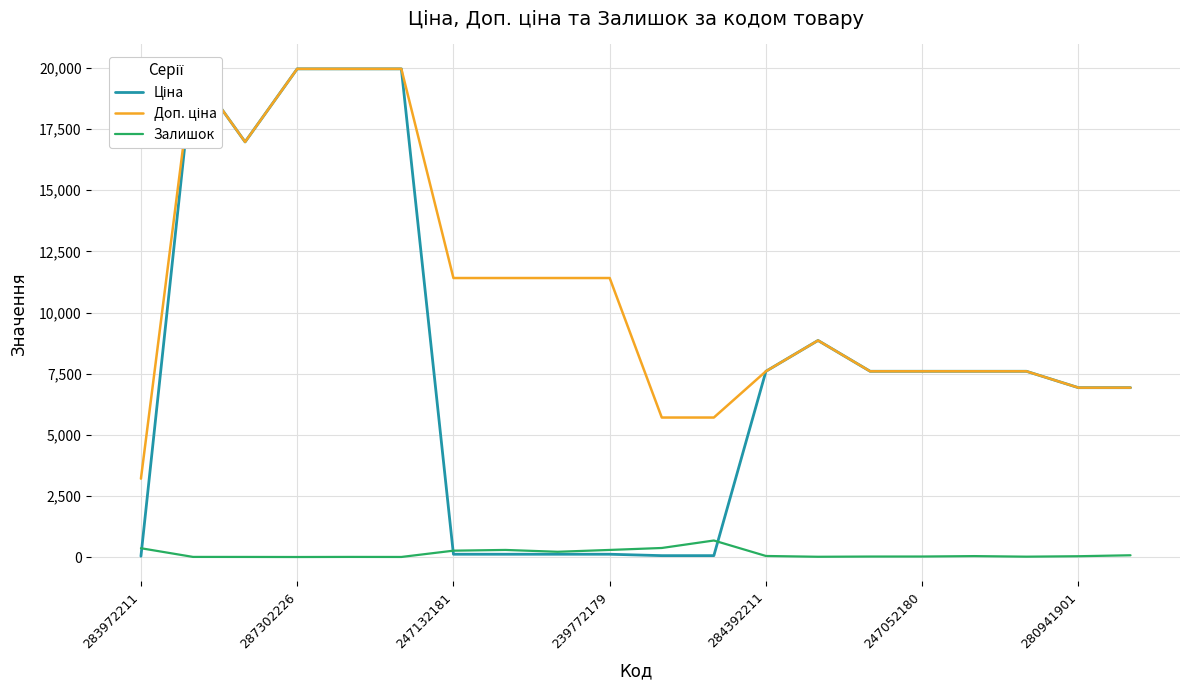

The Залишок series shows 1 at 287302226. True or false?

True